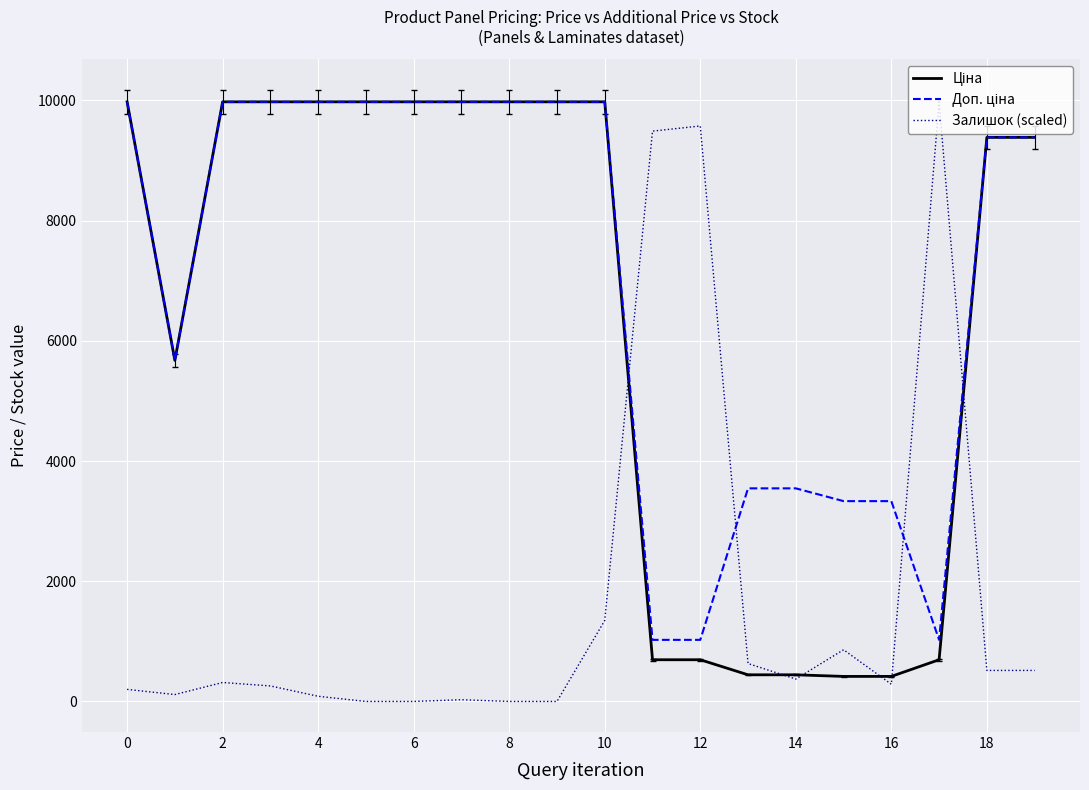

Rank the series by their maximum value, from lowest to highest.

Ціна, Доп. ціна, Залишок (scaled)